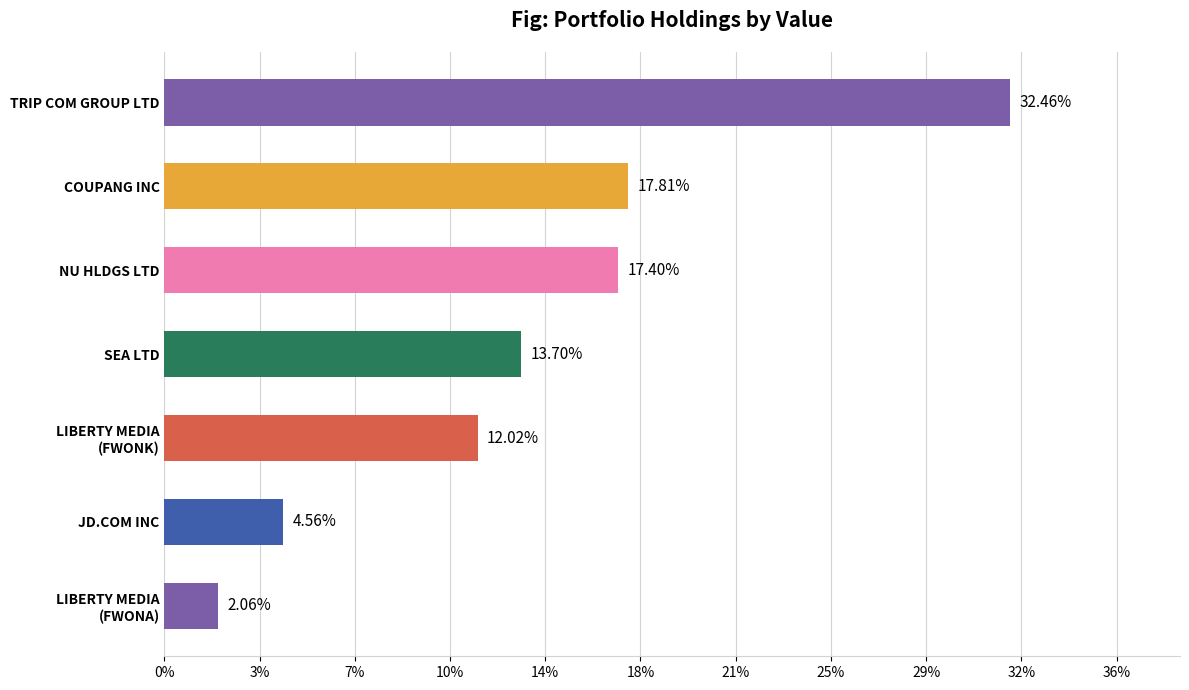

What is the sum of all values?

820800000